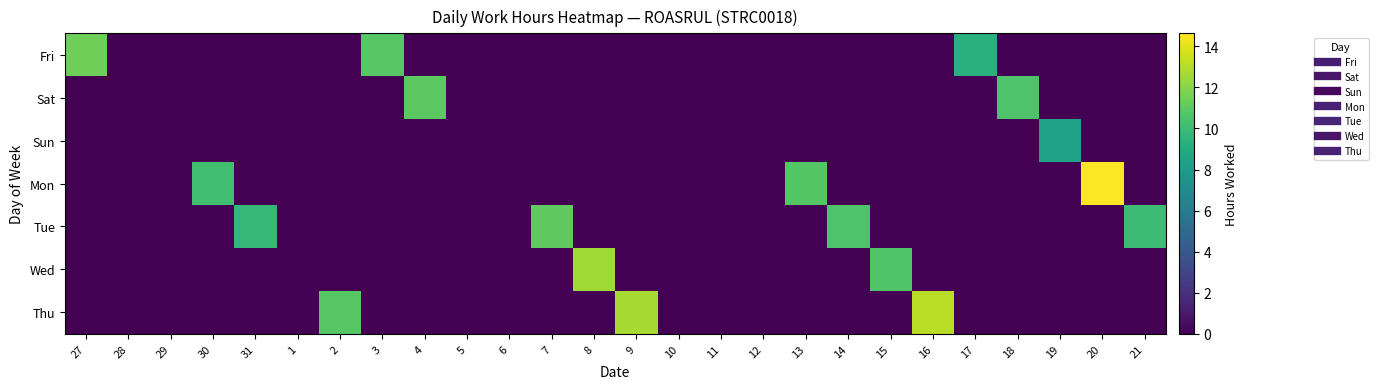

Between 9 and 29, which is larger?

9